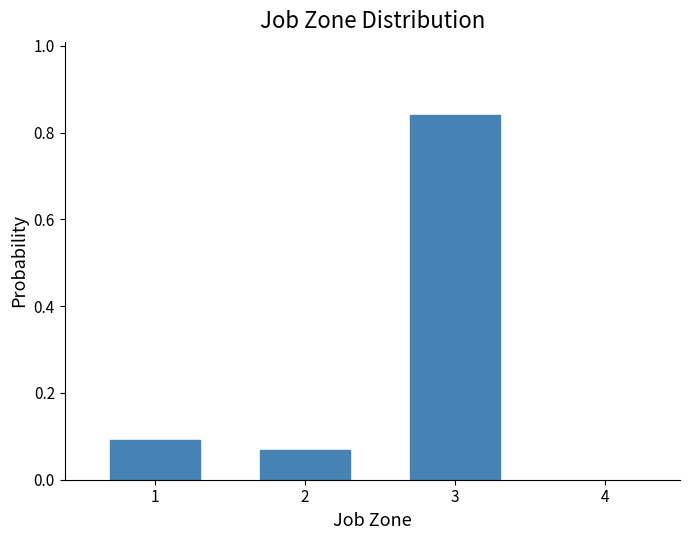

Does the chart contain any negative values?

No